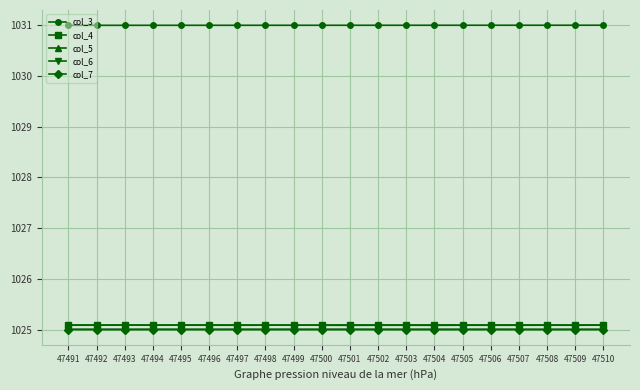

What is the value of the col_6 point at the 11th from the left?

1025.0